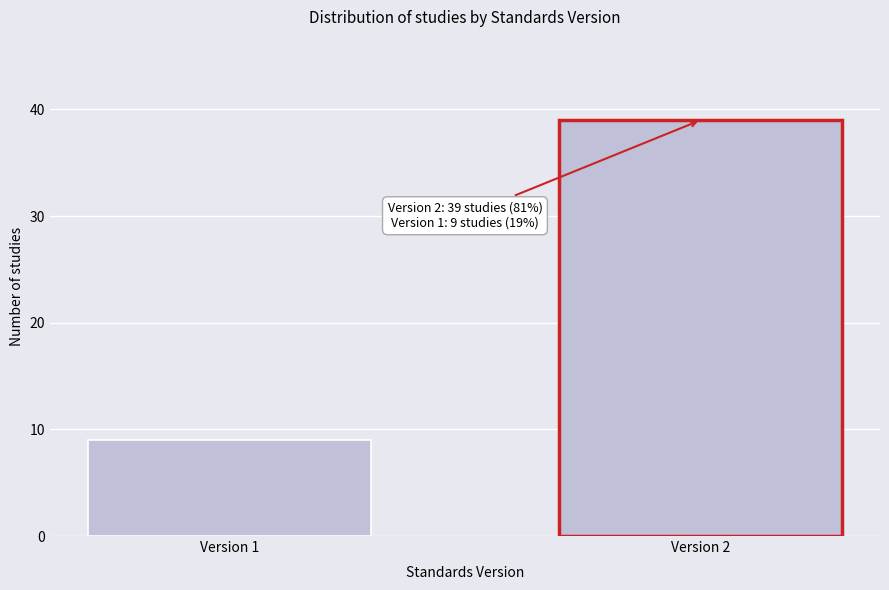

Reading right to left, transcribe all the data shown in this chart.

Version 2=39	Version 1=9